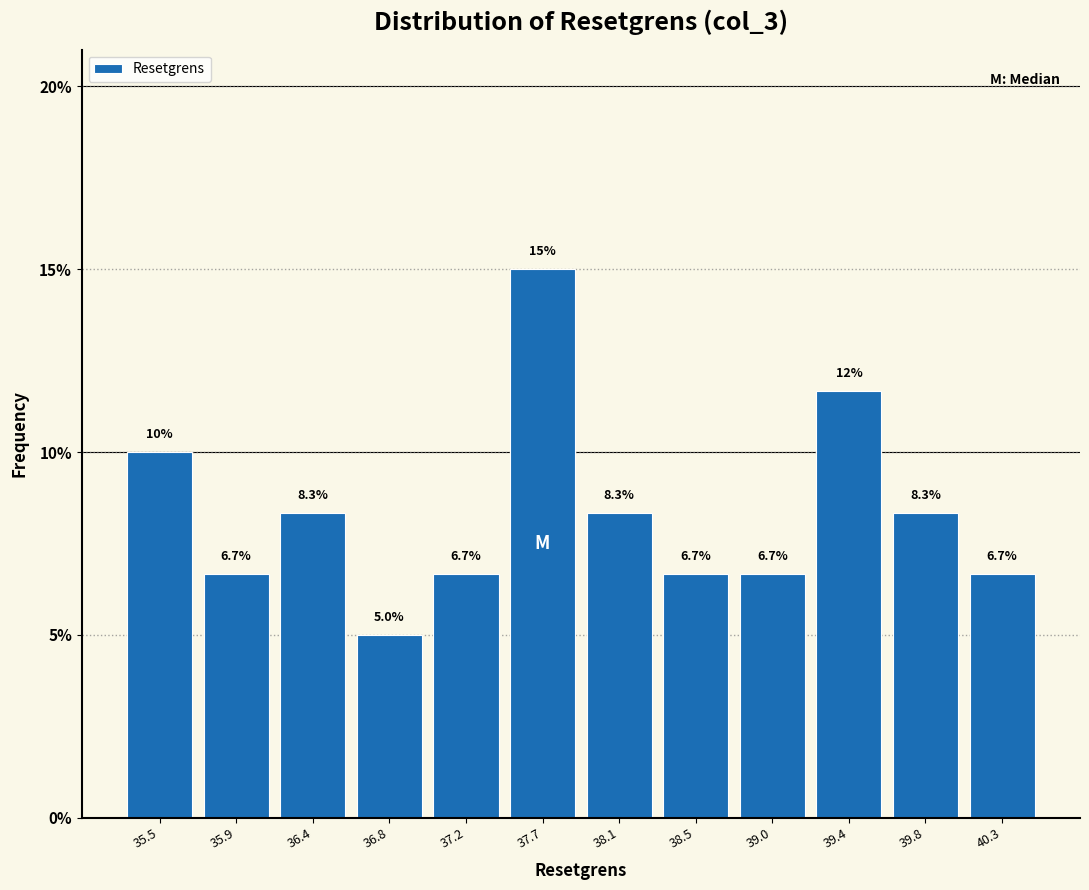

Which range on the x-axis has the tallest bar?

37.45 to 37.90